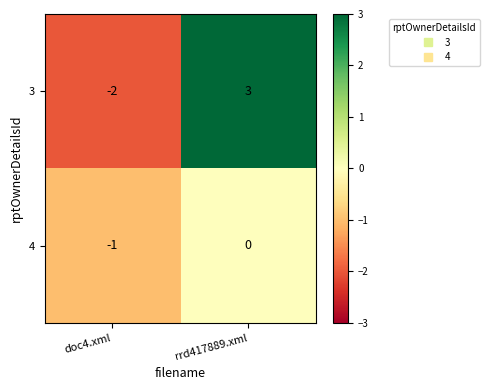

What is the difference between the maximum and minimum values in the 3 series?

5